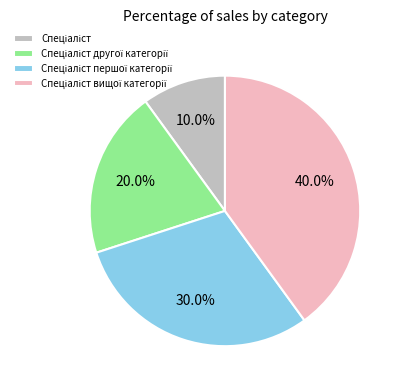

Is there any slice that represents more than half of the pie?

No